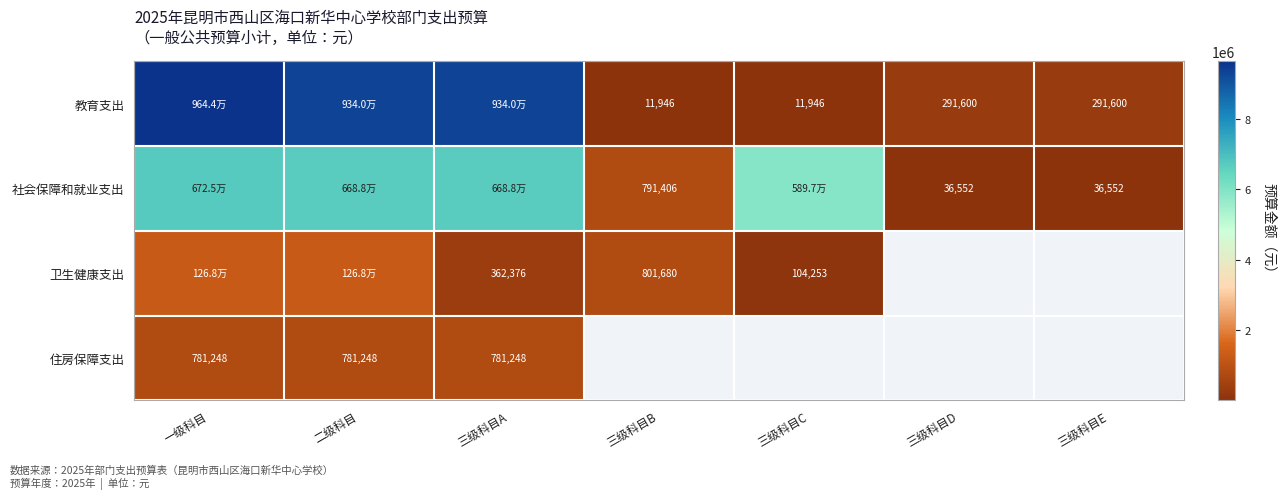

At how many categories does at least one series exceed 4426587?

4